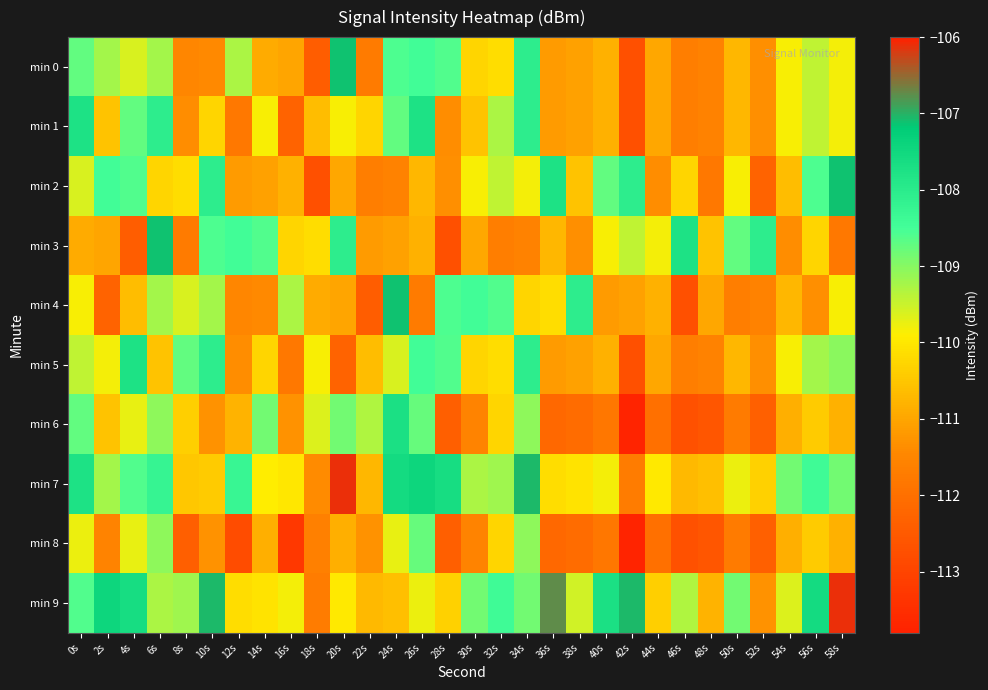

Which has a higher value, 50s or 0s?

0s